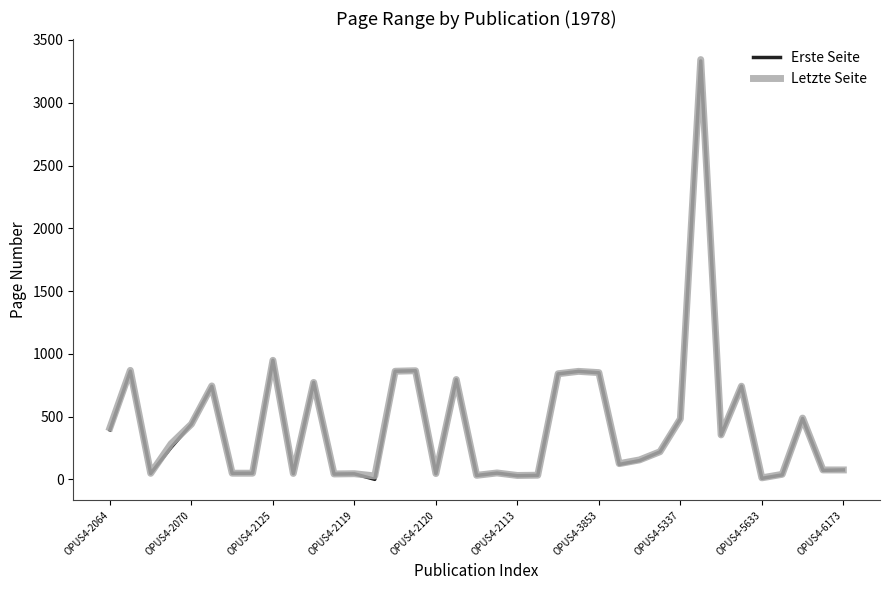

What is the greatest value displayed?

3344